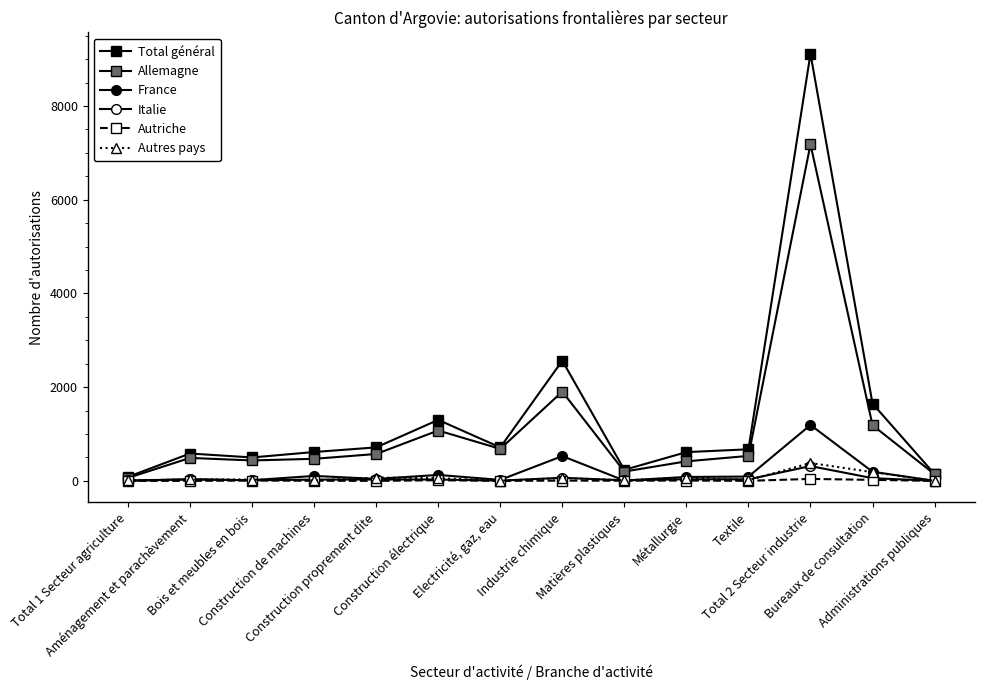

Which series has the largest range (max minus min)?

Total général